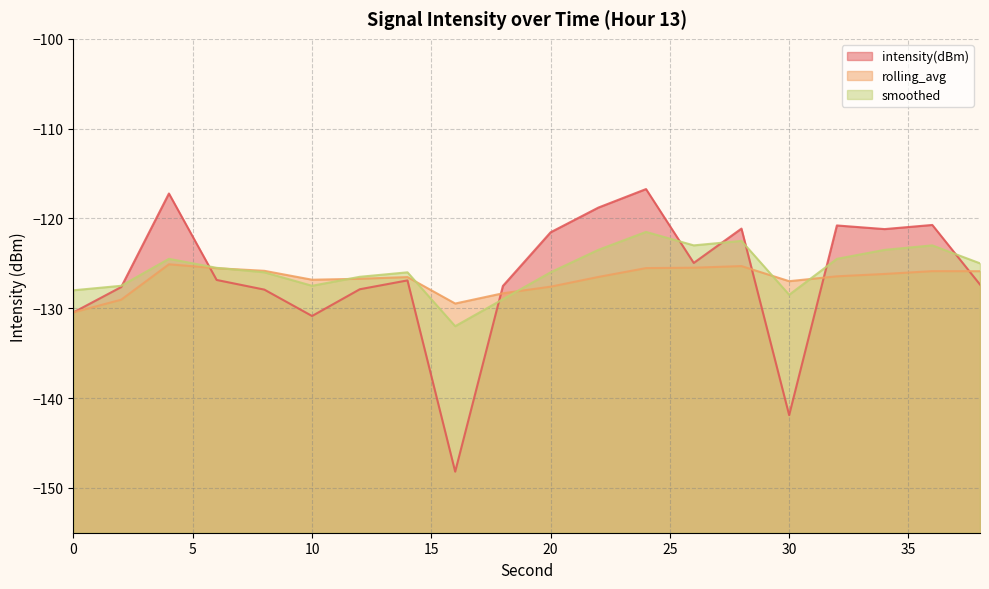

True or false: intensity(dBm) and smoothed cross at least once.

True